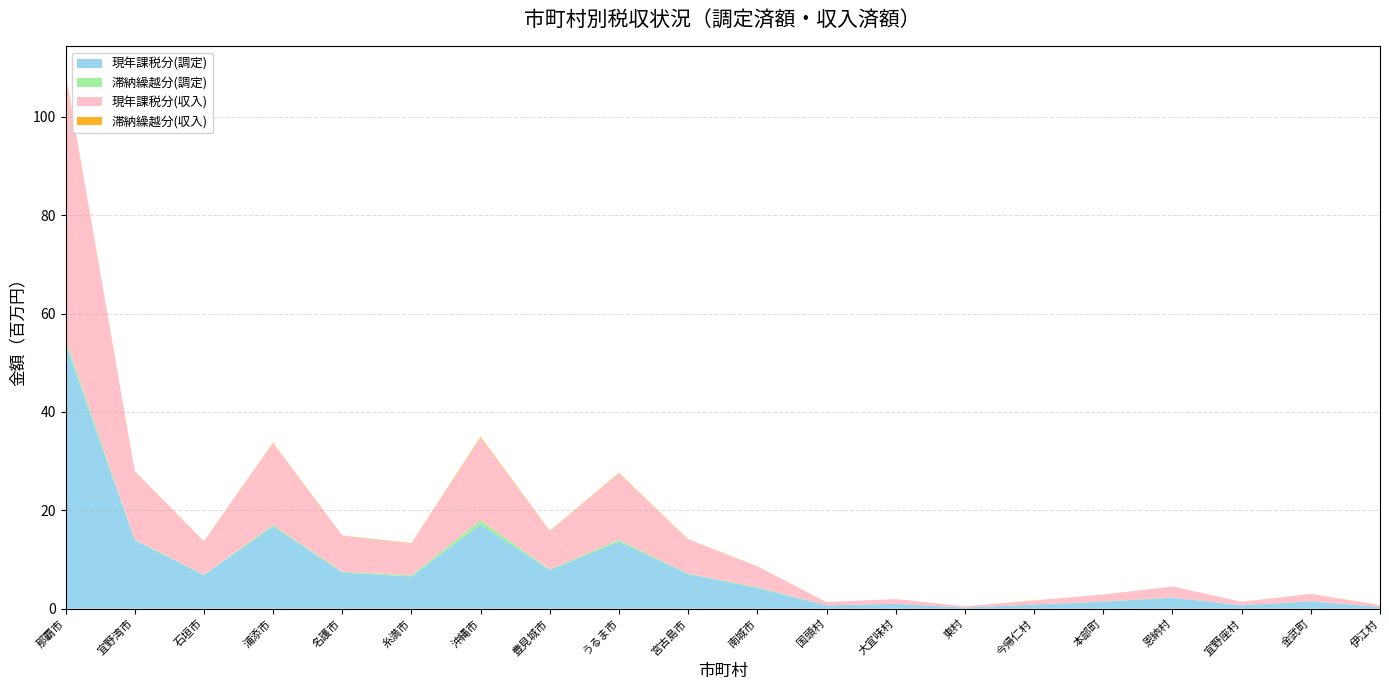

Reading left to right, what are all the values shown in this chart?

現年課税分(調定): 54003007	13898884	6815431	16741536	7352538	6533363	17100884	7829740	13640332	7015063	4227661	649203	969776	224689	816629	1415089	2222142	695711	1476131	363114
滞納繰越分(調定): 830123	171952	94436	257192	154671	256316	846046	169963	347779	117997	151640	18309	13141	5564	37330	49260	62775	10279	57109	4301
現年課税分(収入): 53766719	13812116	6757242	16617838	7294248	6435658	16769486	7749378	13459999	6929912	4181892	644996	962726	222941	805188	1394093	2199088	692553	1457299	360970
滞納繰越分(収入): 270008	71939	48657	106201	57258	83260	213683	68206	140329	46193	42391	4879	2868	1904	15289	13062	21556	4067	17058	1271